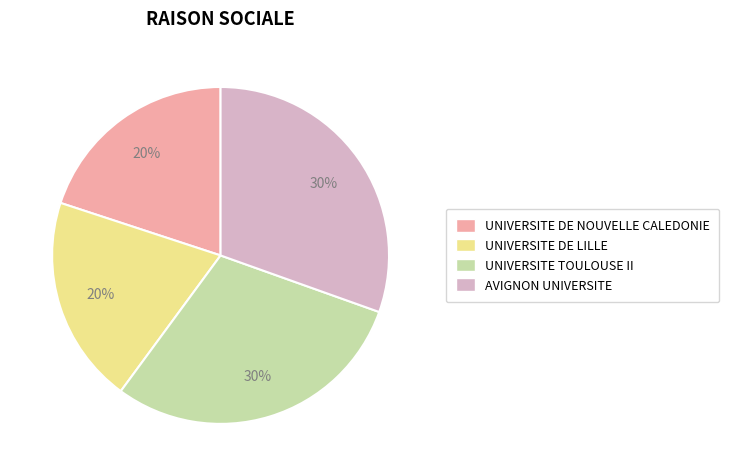

True or false: UNIVERSITE DE NOUVELLE CALEDONIE accounts for 20% of the total.

True